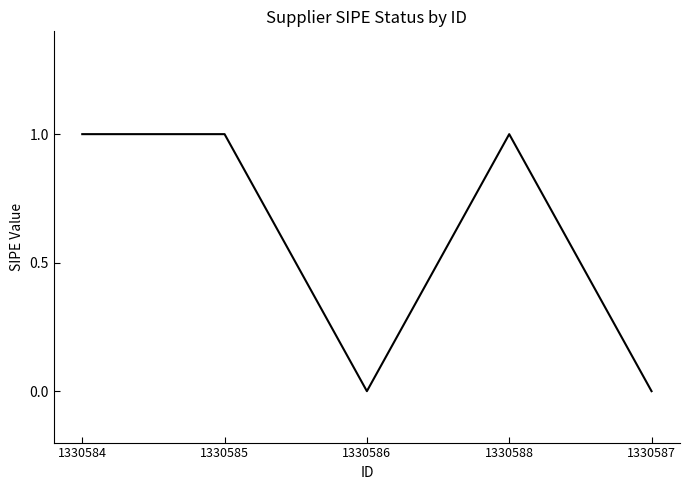

What is the sum of all values?

3